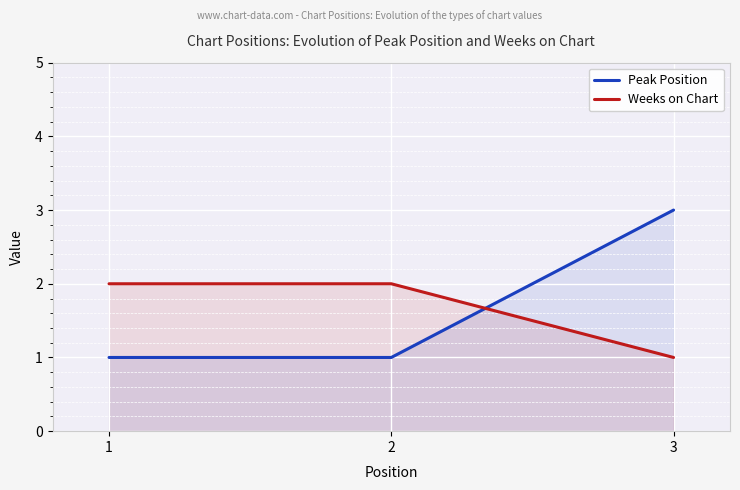

What is the greatest value displayed?

3